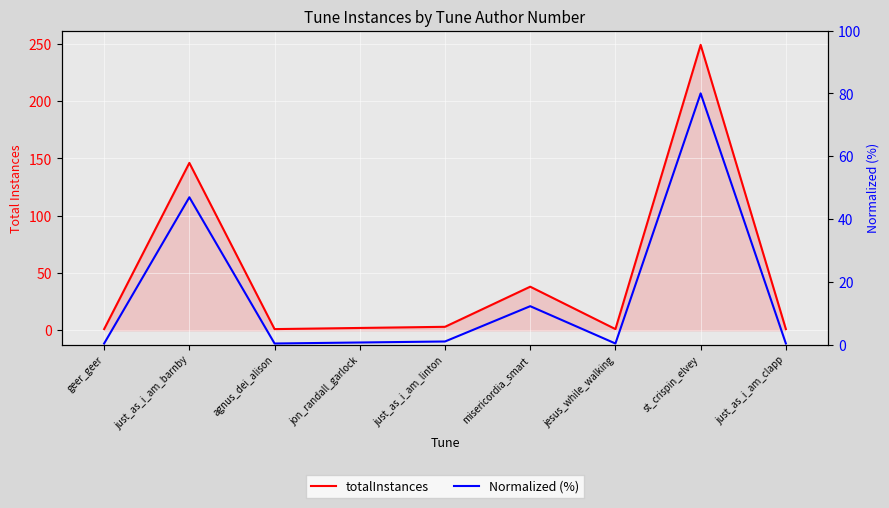

At which label does totalInstances reach its peak?

st_crispin_elvey